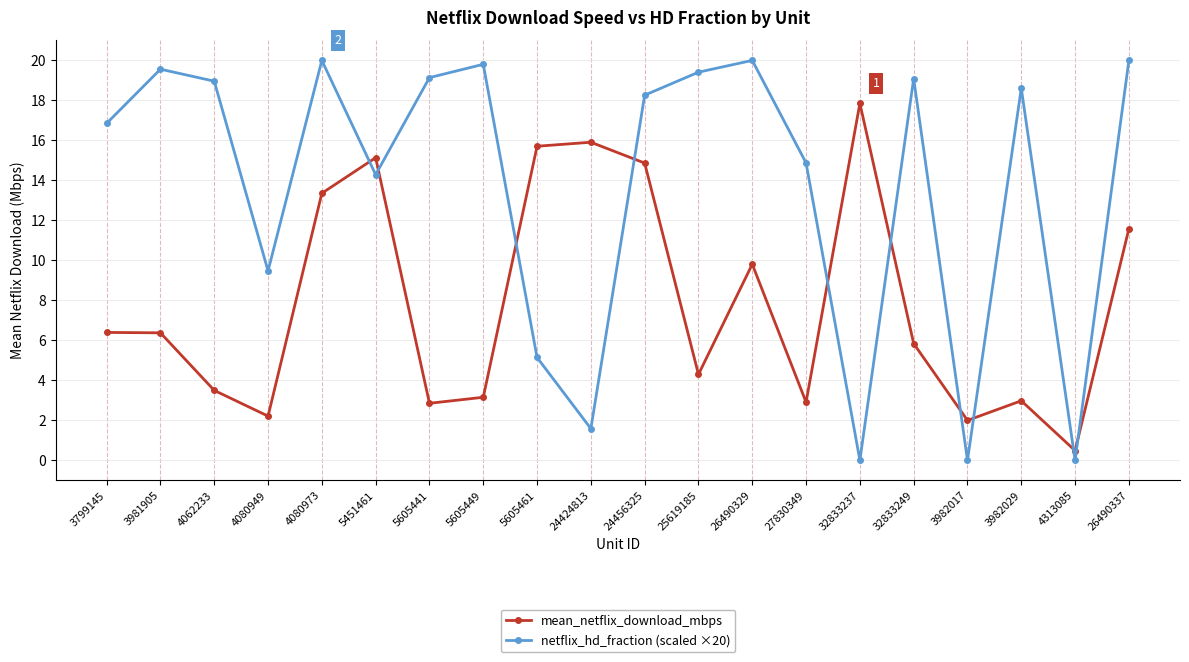

What is the difference between the highest and lowest values at 4062233?

15.5